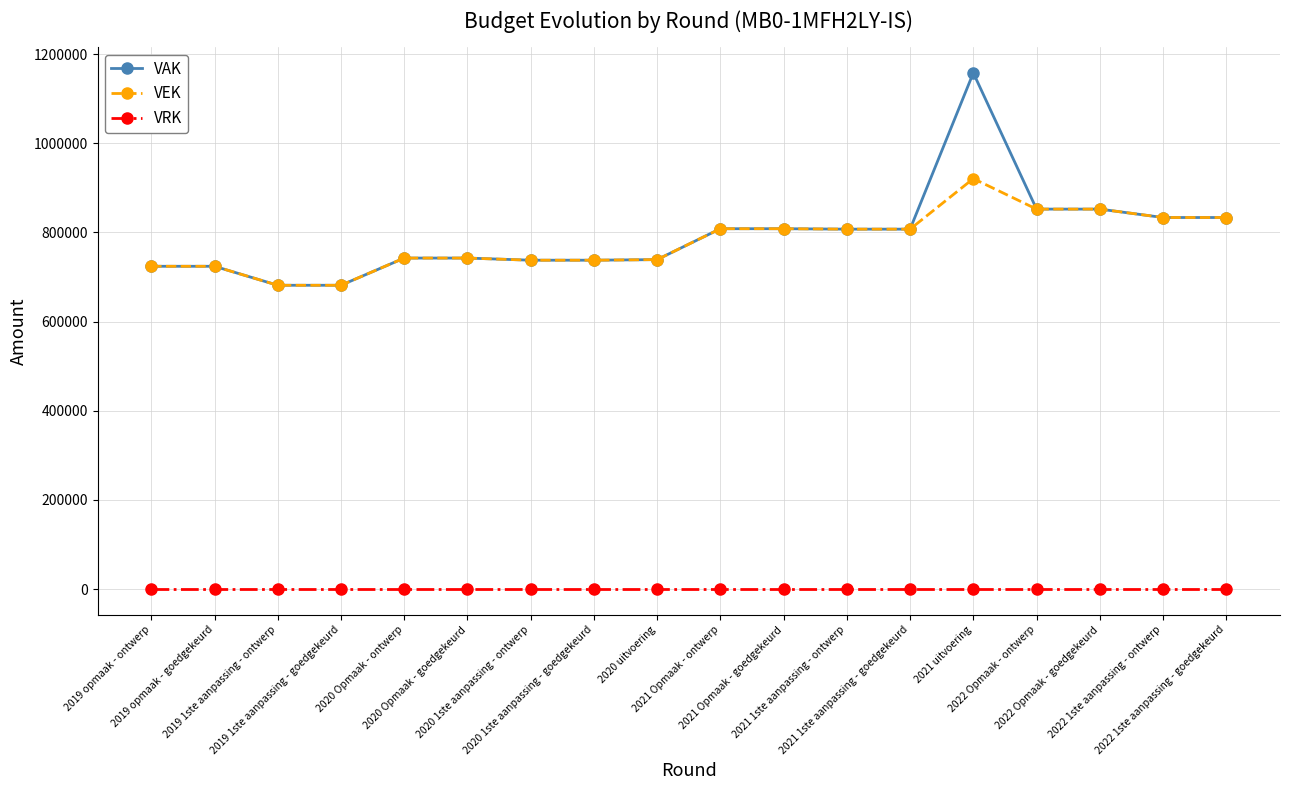

True or false: VRK and VEK intersect in this chart.

False